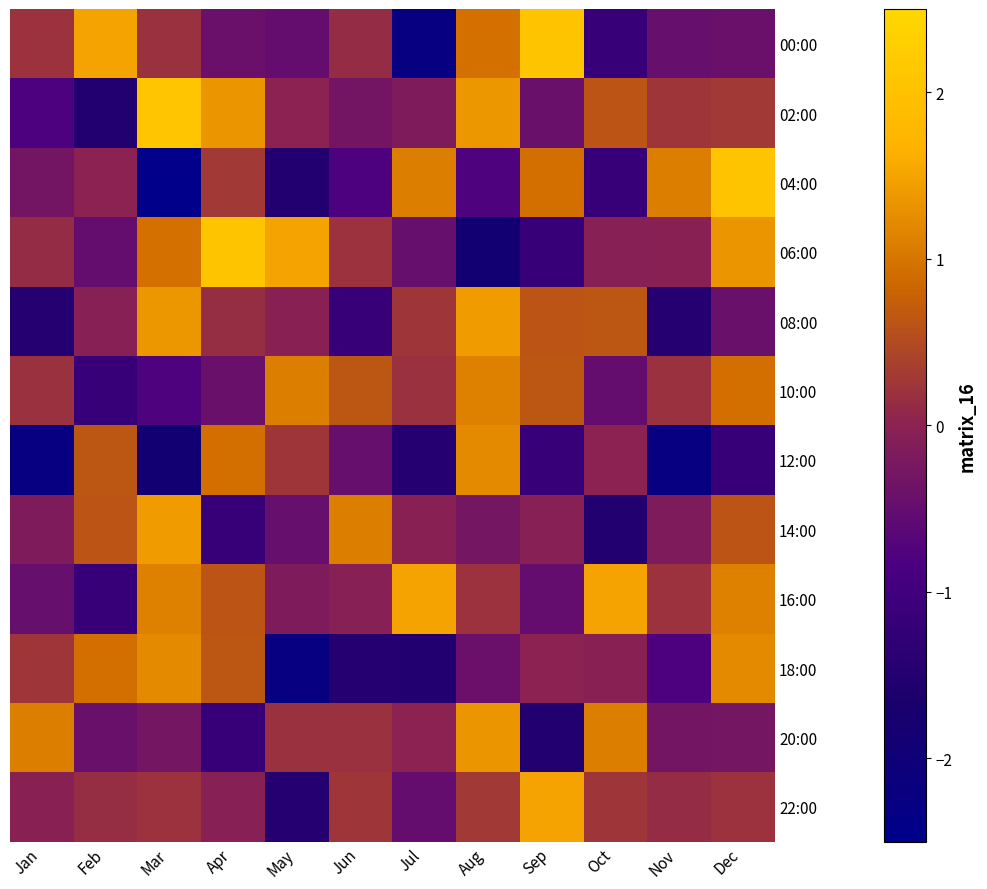

Rank the series at May from highest to lowest value.

06:00, 10:00, 12:00, 20:00, 02:00, 08:00, 16:00, 14:00, 00:00, 22:00, 04:00, 18:00